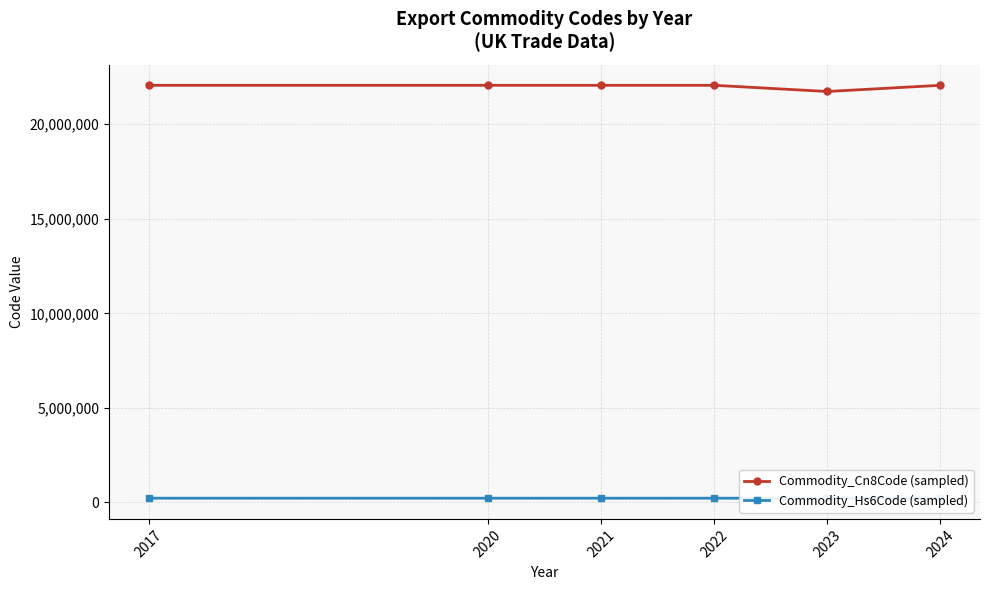

How many values in the Commodity_Hs6Code (sampled) series are below 220600?

1